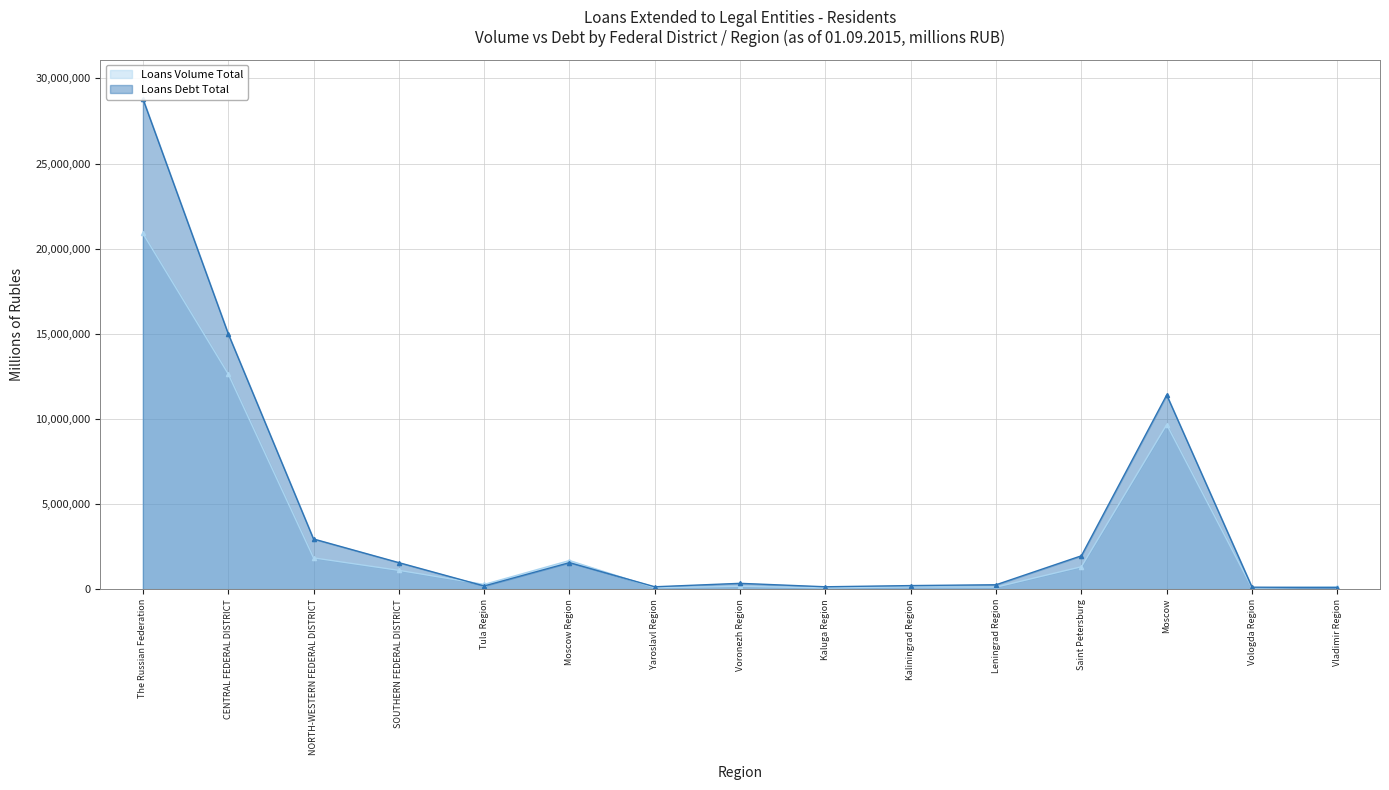

Reading right to left, list all the values displayed in this chart.

Loans Volume Total: 134999	72927	9666498	1317131	119312	131388	73745	166139	80705	1681428	278876	1106809	1838813	12644185	20892717
Loans Debt Total: 97015	116446	11406755	1960397	259190	210460	140438	342438	140471	1558353	188291	1559158	2948458	15008824	28806133